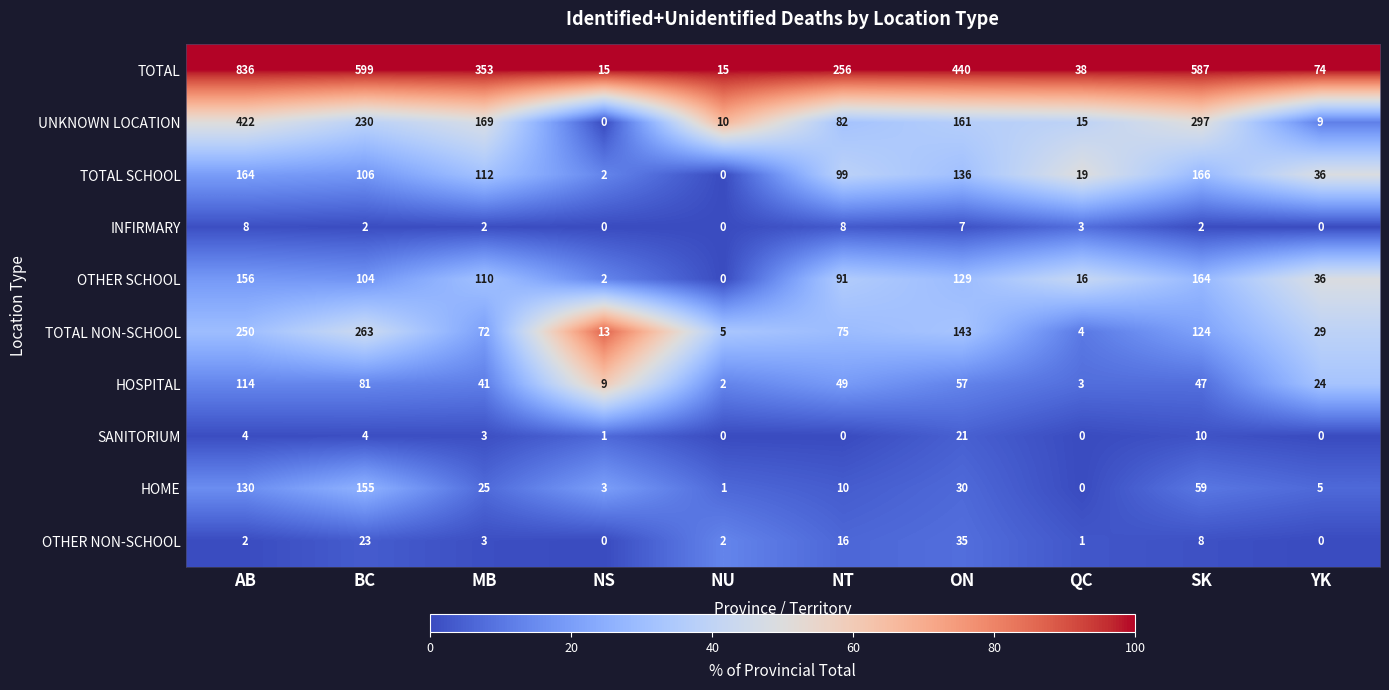

Where is OTHER SCHOOL nearest to the value 82?

NT